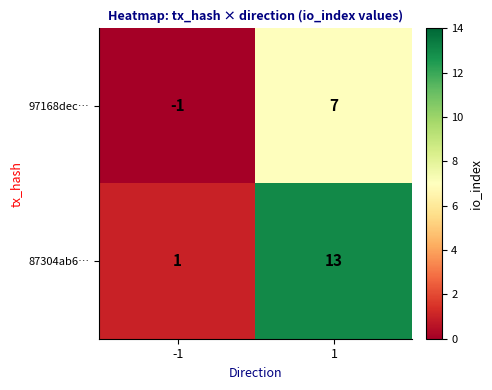

Which series has the largest range (max minus min)?

87304ab6…